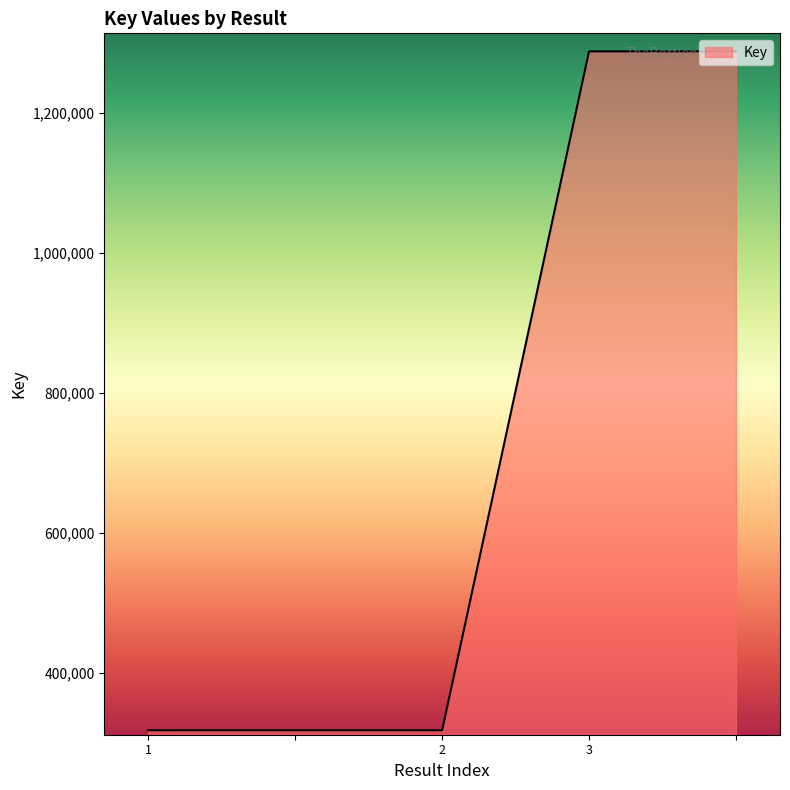

What is the maximum value shown in the chart?

1288547